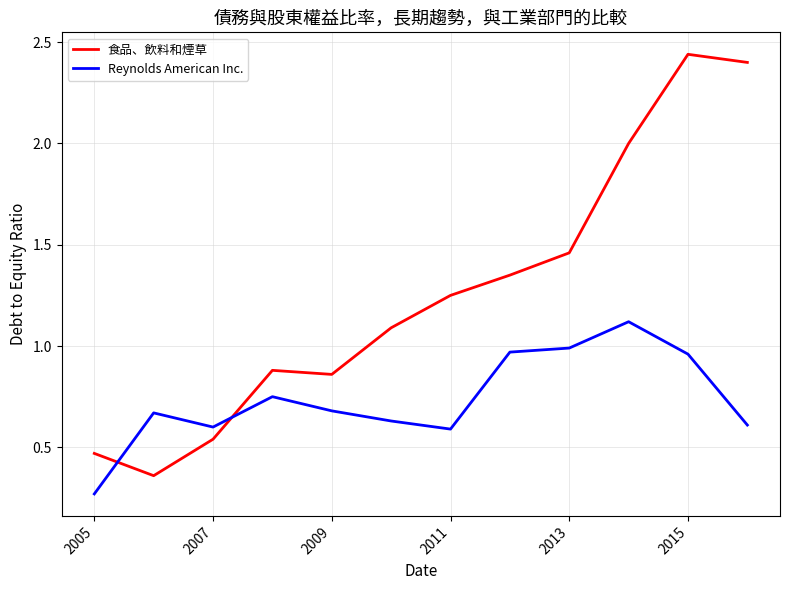

Which series has the largest total across all categories?

食品、飲料和煙草